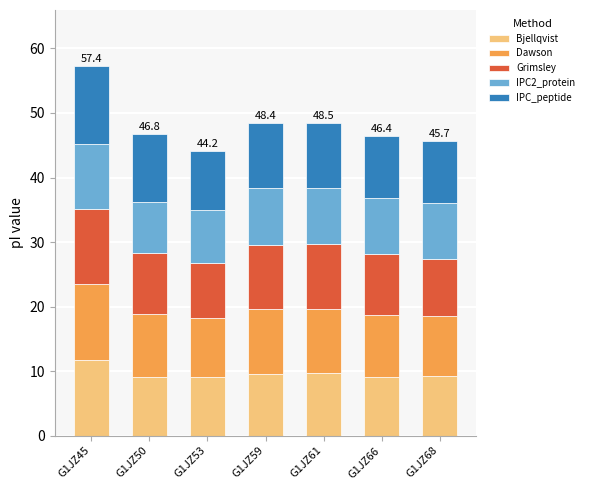

The Bjellqvist series shows 14.2 at G1JZ68. True or false?

False